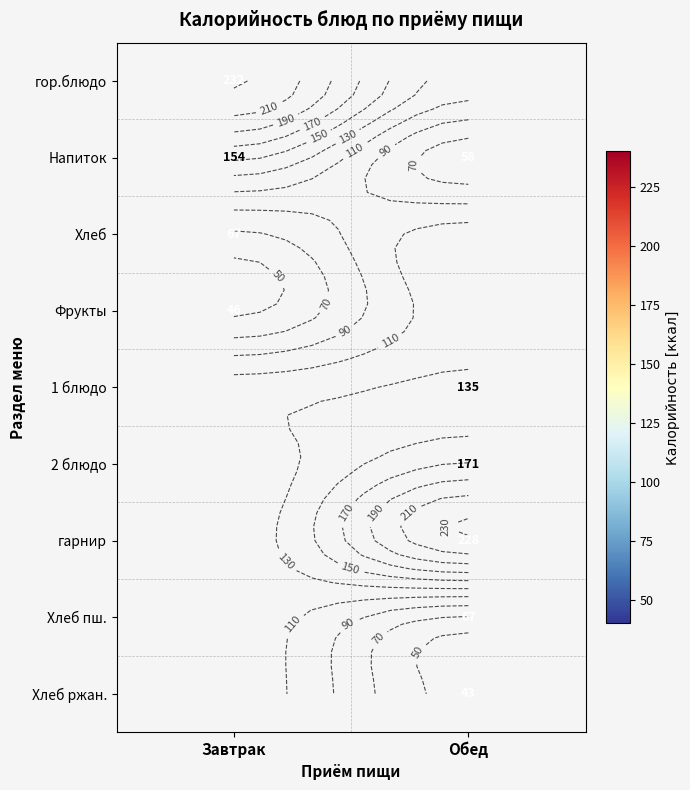

What is the maximum value shown in the chart?

232.0